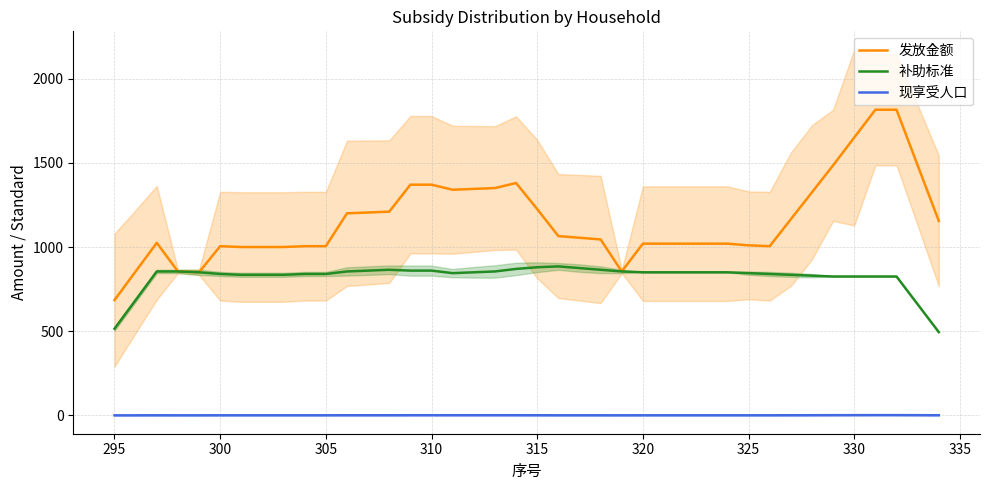

True or false: 现享受人口 and 发放金额 cross at least once.

False